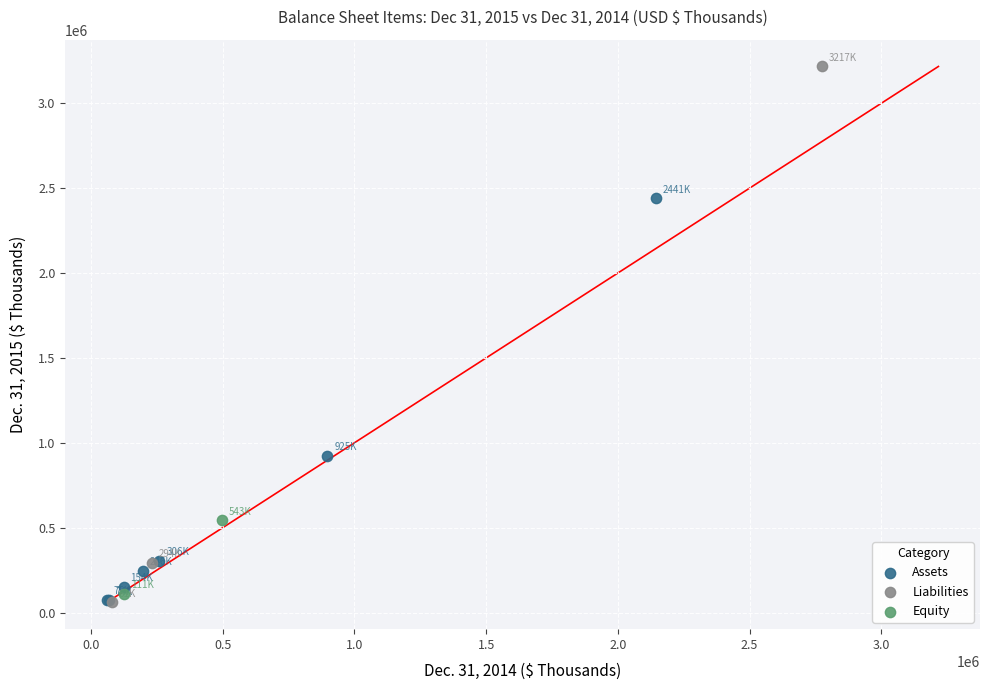

What are all the series names shown in the legend?

Assets, Liabilities, Equity